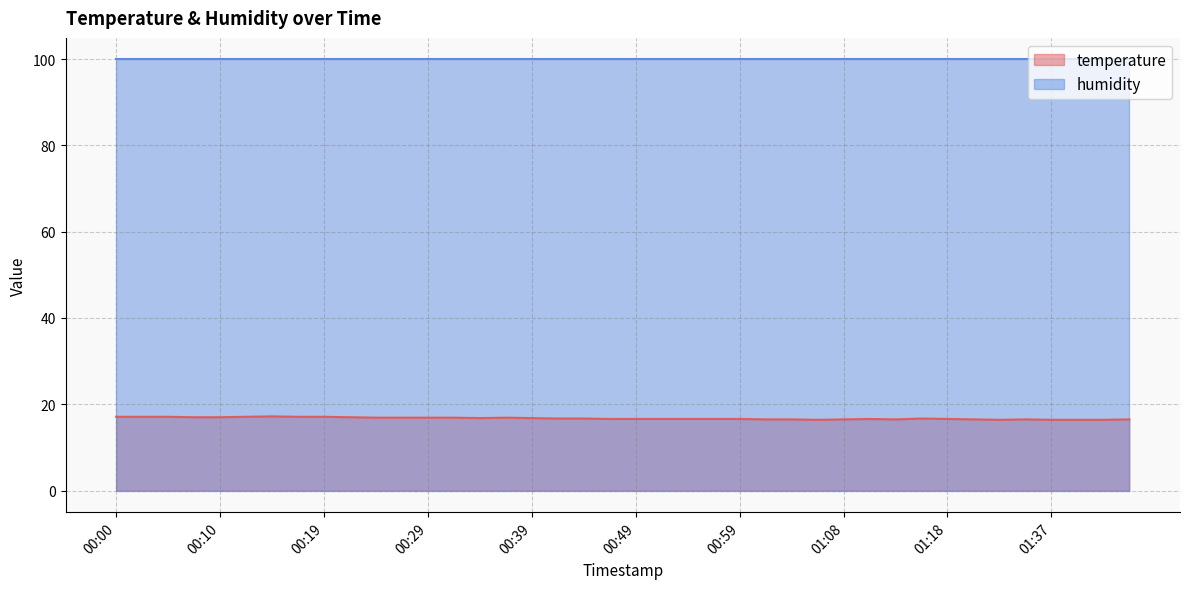

How many interior local valleys (lower than both neighbors) does the data have?

4